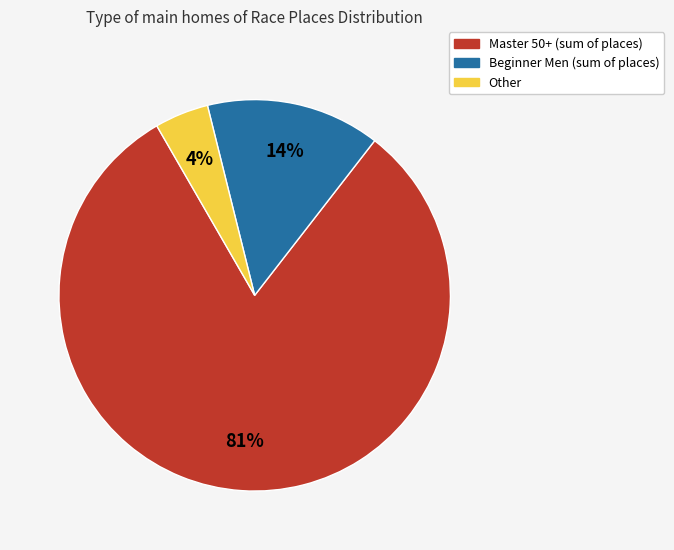

To the nearest percent, what percentage of the pie is Beginner Men (sum of places)?

14%